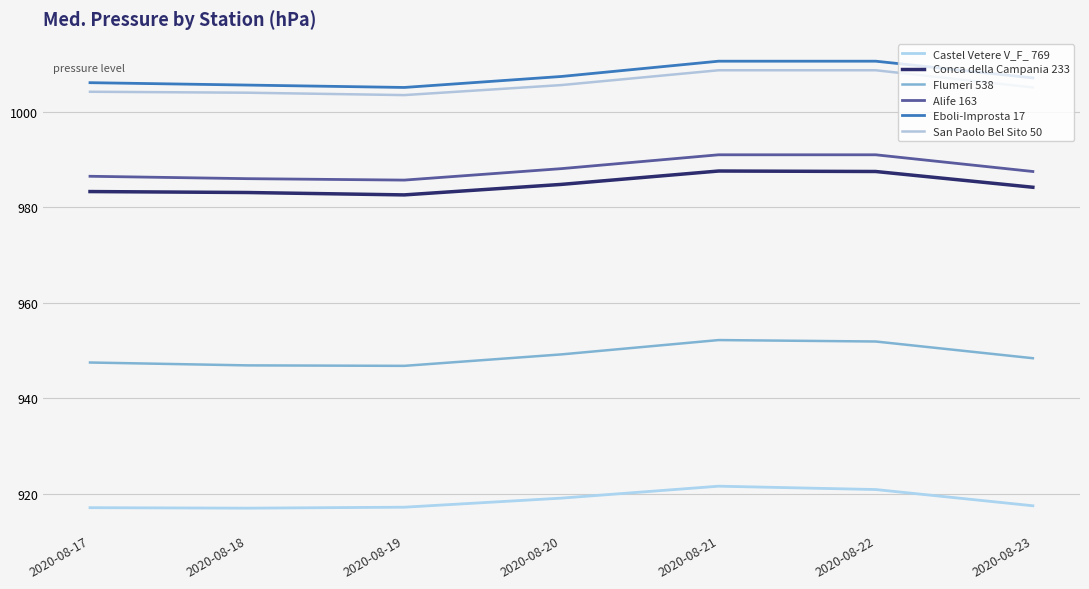

True or false: Castel Vetere V_F_ 769 has more than 2 interior local peaks.

False